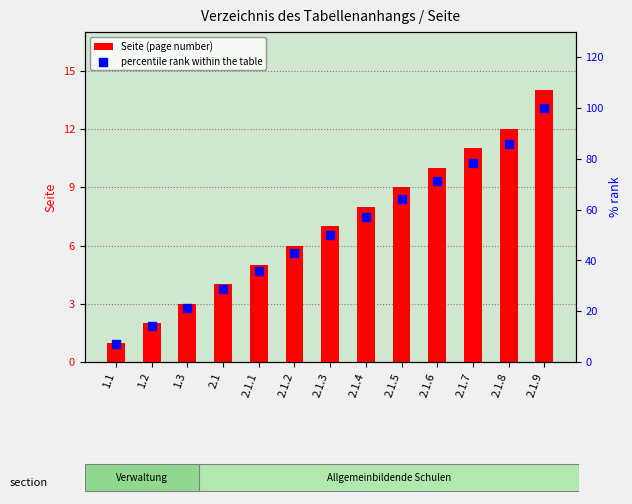

At how many categories does at least one series exceed 92?

1